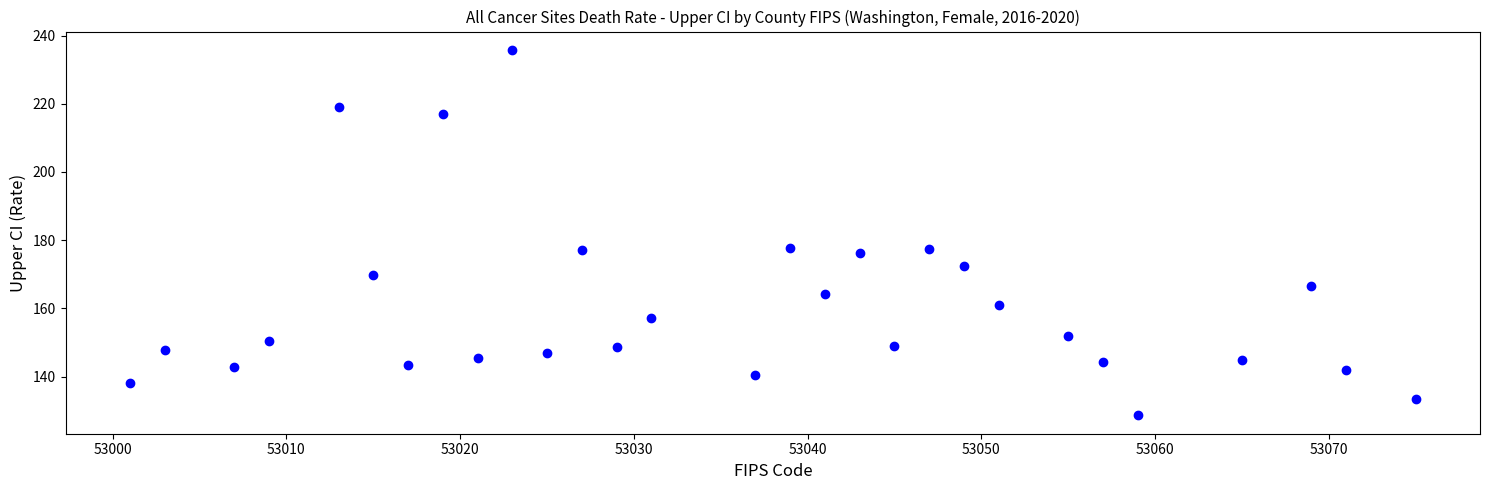

What is the range of X values (max minus min)?

74.0